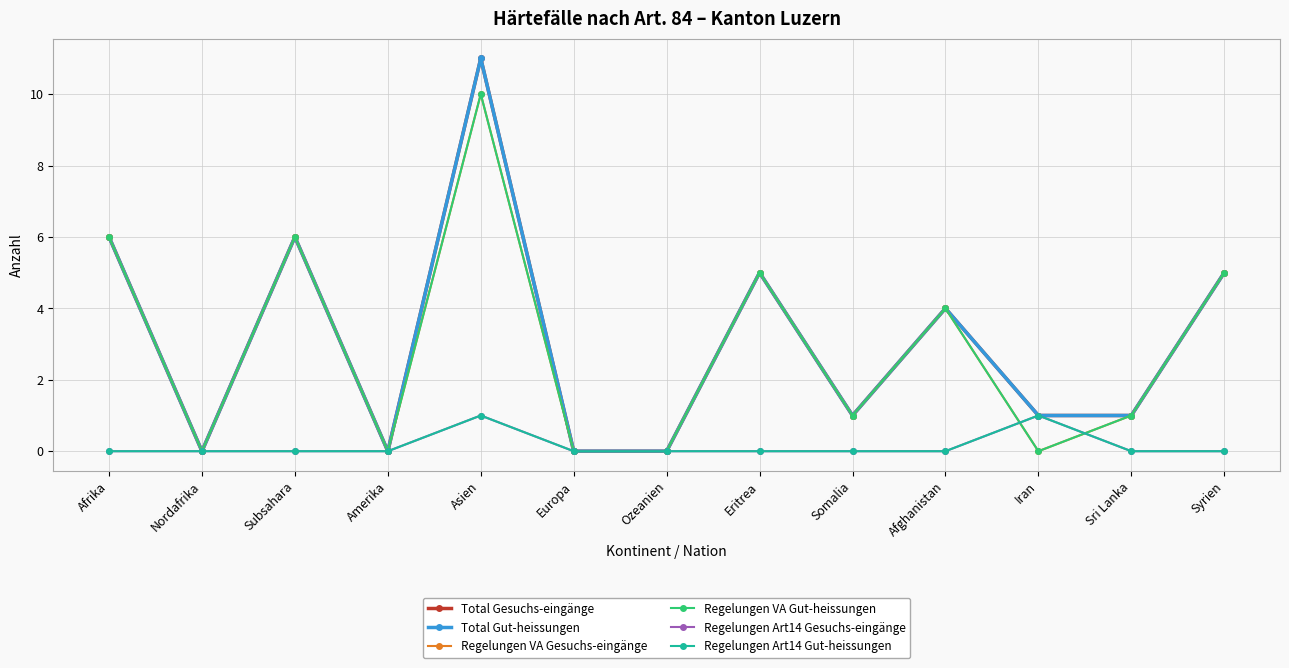

Does the chart have visible grid lines?

Yes